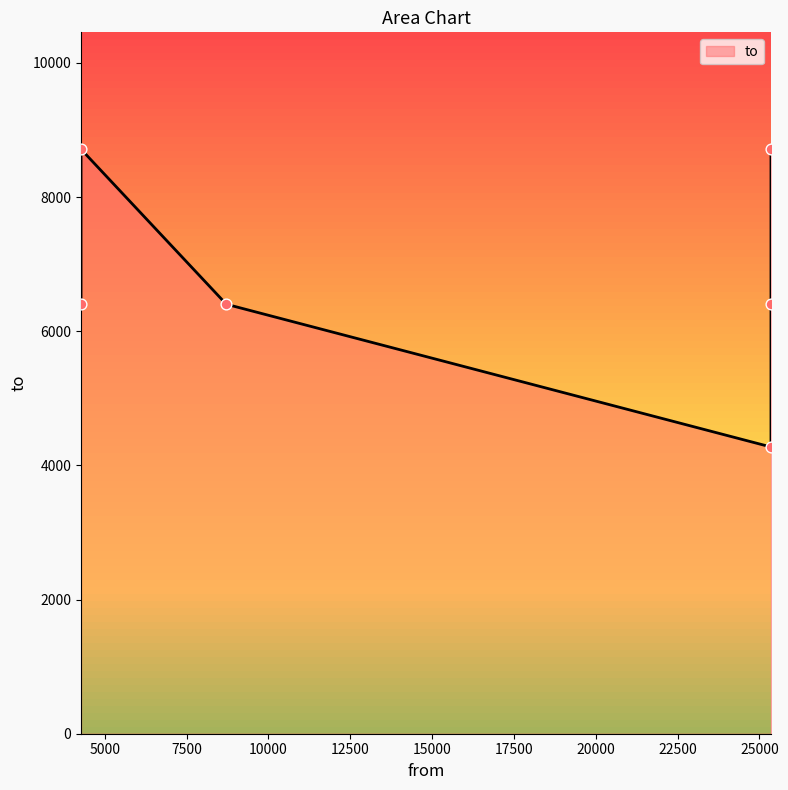

Between 4275 and 25352, which is larger?

4275